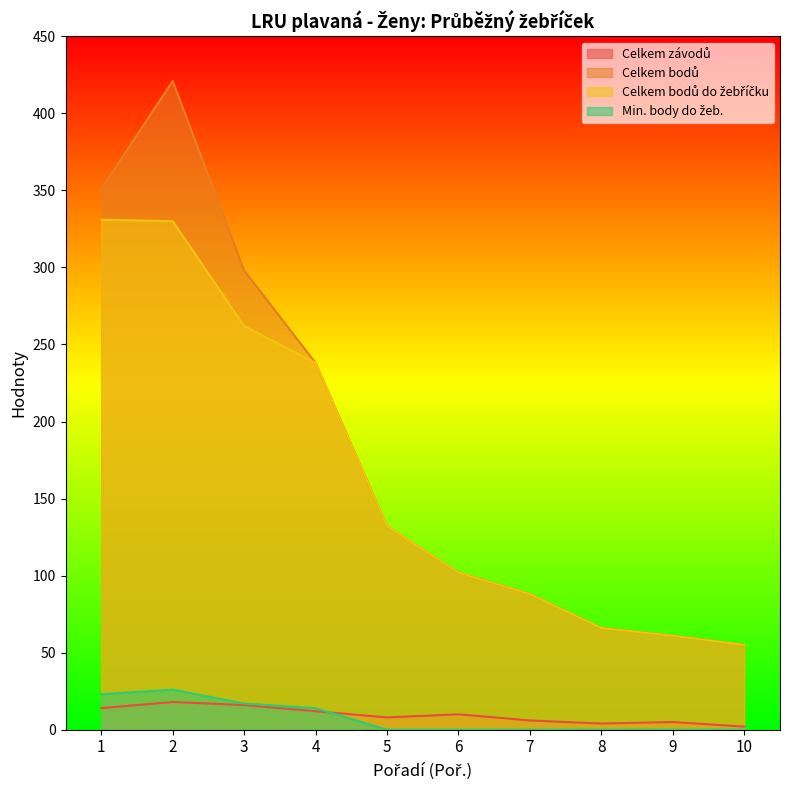

Which category has the highest value across all series?

2